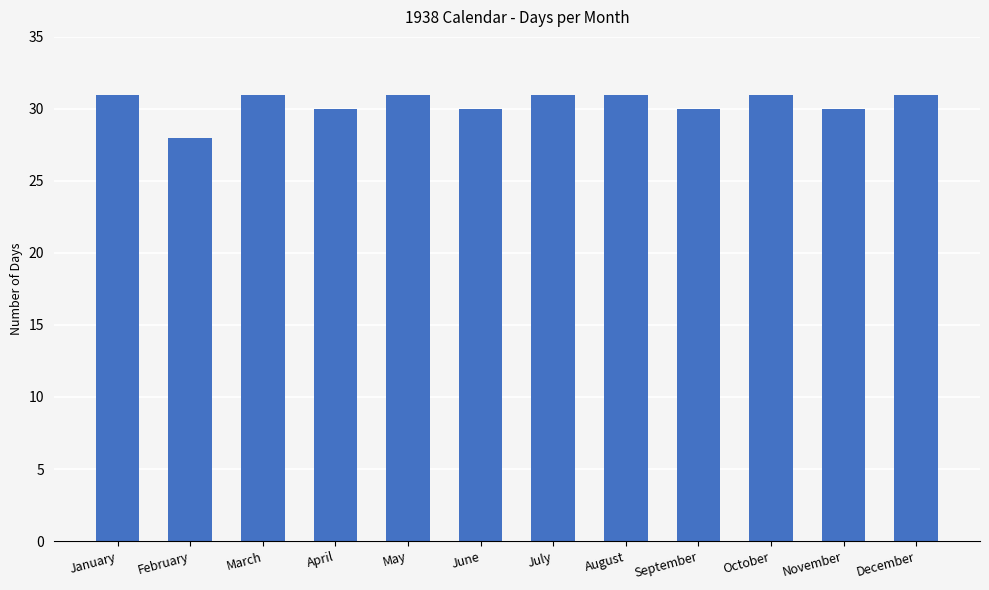

What value does the data have at April?

30